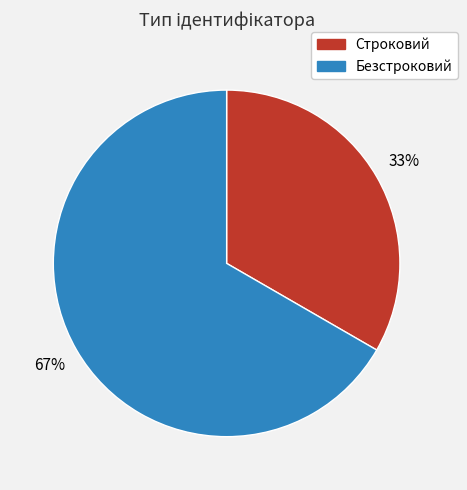

To the nearest percent, what portion does Строковий represent?

33%